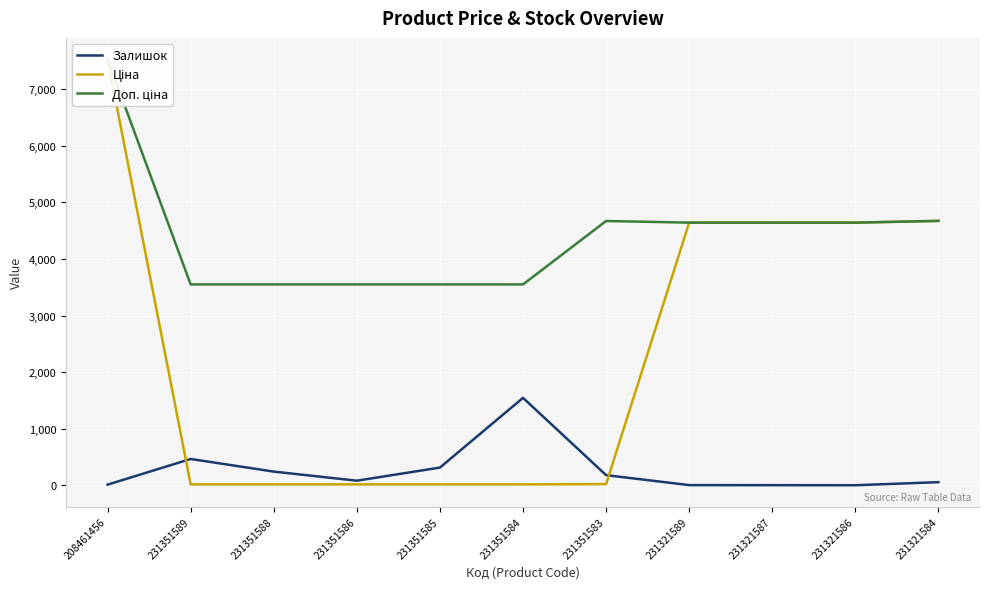

The Залишок series shows 0.8 at 231321587. True or false?

False